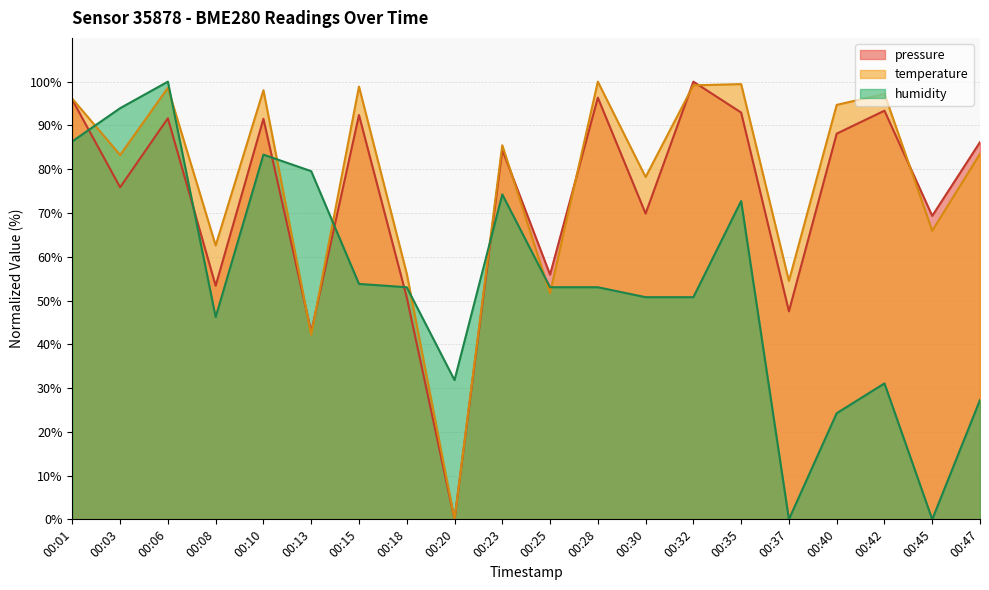

In temperature, how many points are higher than both neighbors (excluding endpoints)?

7